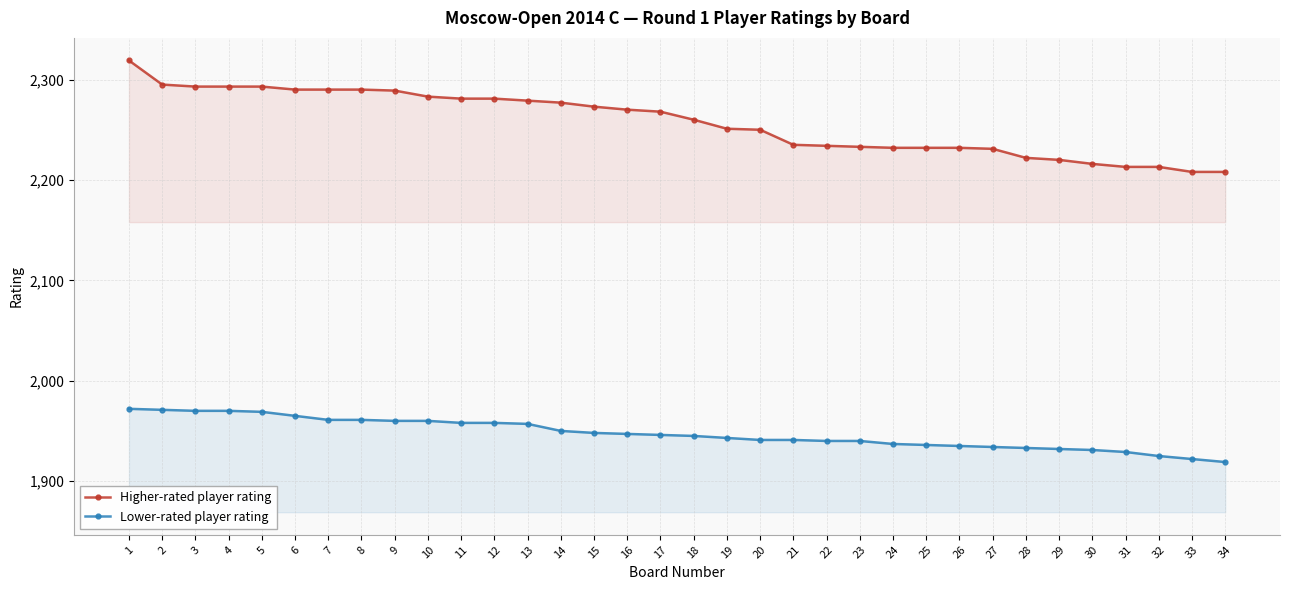

How many lines are shown in the chart?

2